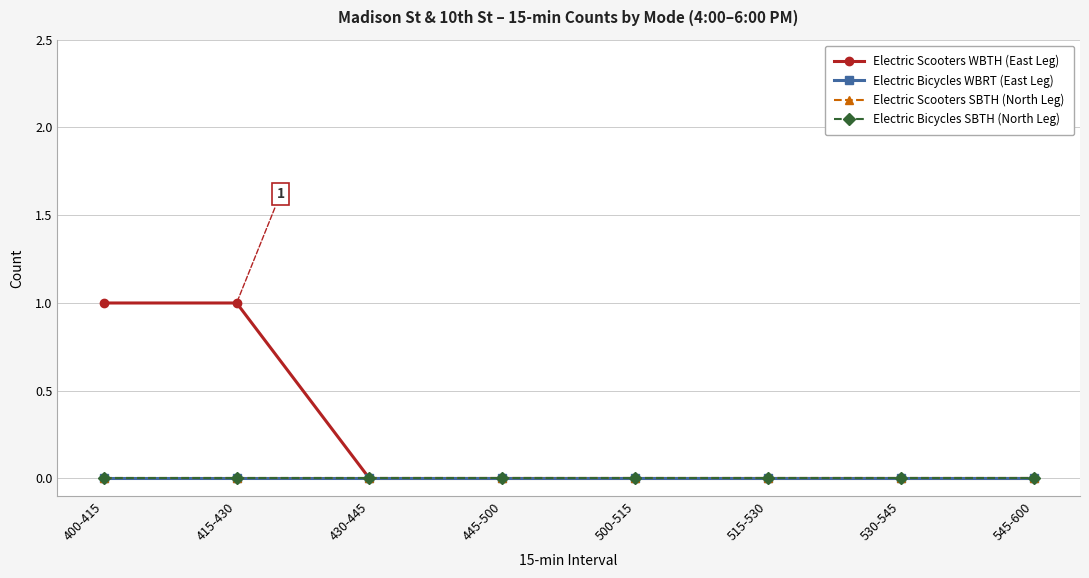

Does the chart have visible grid lines?

Yes